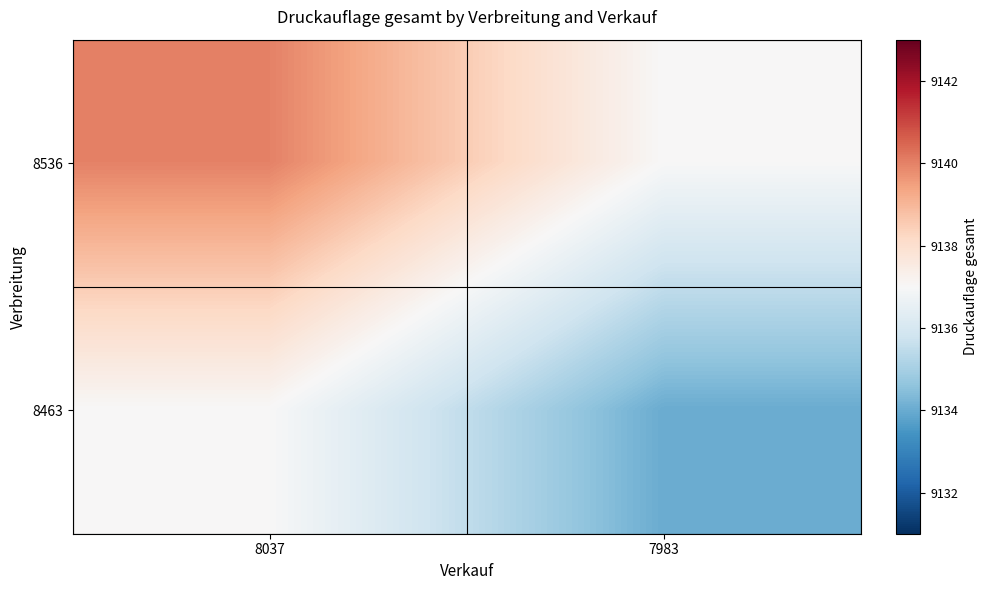

Reading left to right, what are all the values shown in this chart?

8536: 8037=9140	7983=9137
8463: 8037=9137	7983=9134